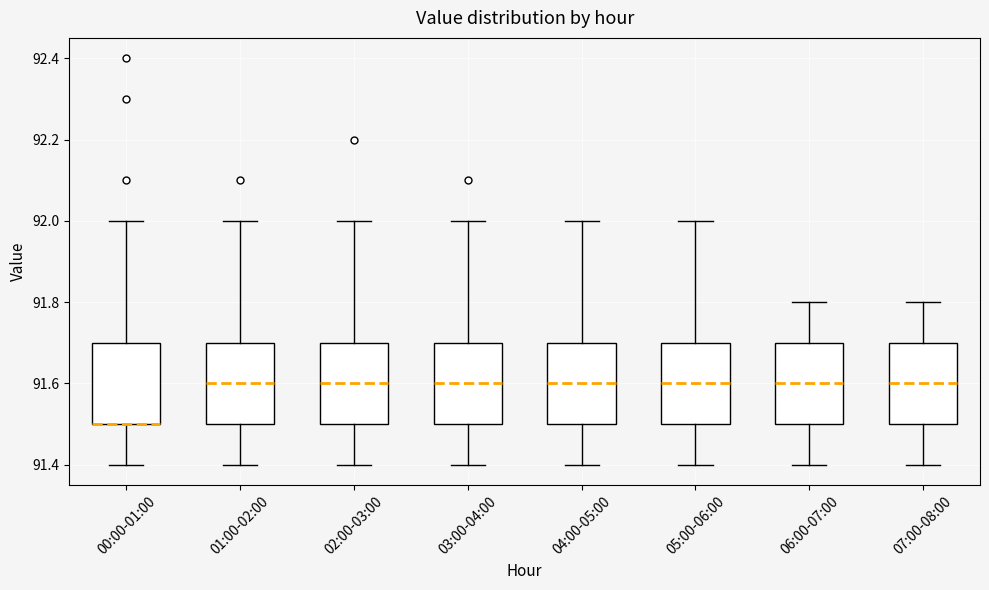

Reading left to right, transcribe this box plot: for each box, give where its median line is, the range the box spans, and where its two whiskers end, as read against the y-axis. The values are not printed on the chart, so give them approximately, as read against the axis.

00:00-01:00: median 91.5 (drawn on the box's lower edge), box 91.5 to 91.7, whiskers 91.4 to 92.0
01:00-02:00: median 91.6, box 91.5 to 91.7, whiskers 91.4 to 92.0
02:00-03:00: median 91.6, box 91.5 to 91.7, whiskers 91.4 to 92.0
03:00-04:00: median 91.6, box 91.5 to 91.7, whiskers 91.4 to 92.0
04:00-05:00: median 91.6, box 91.5 to 91.7, whiskers 91.4 to 92.0
05:00-06:00: median 91.6, box 91.5 to 91.7, whiskers 91.4 to 92.0
06:00-07:00: median 91.6, box 91.5 to 91.7, whiskers 91.4 to 91.8
07:00-08:00: median 91.6, box 91.5 to 91.7, whiskers 91.4 to 91.8